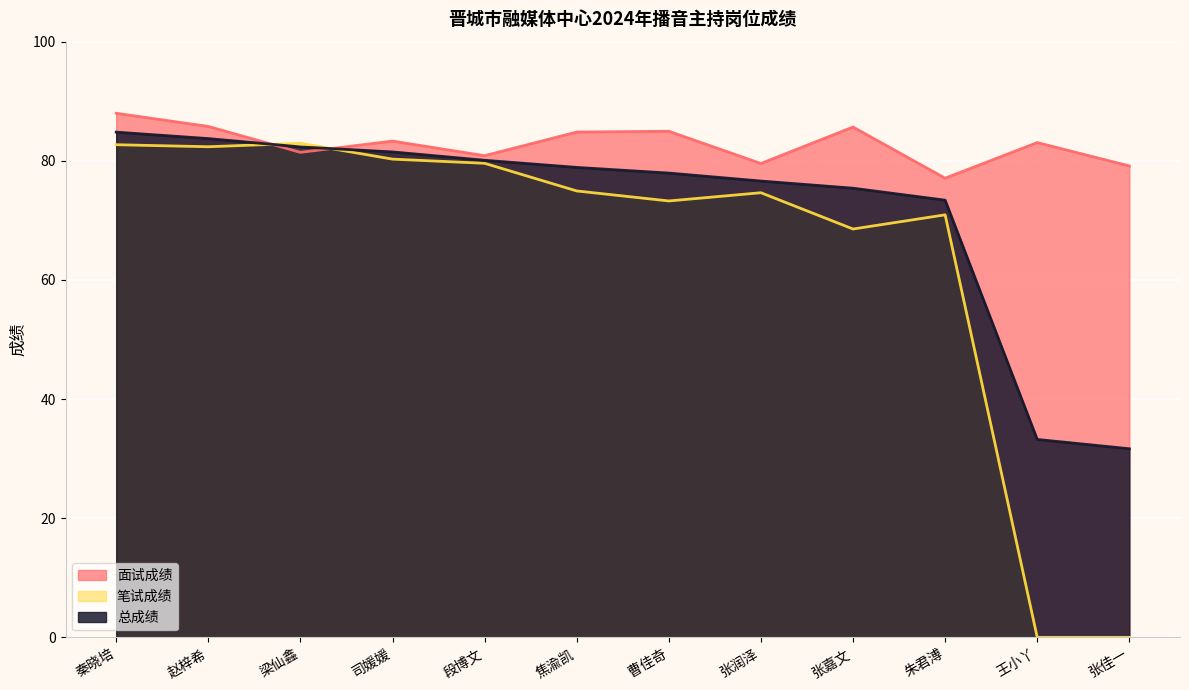

Which series has the largest total across all categories?

面试成绩